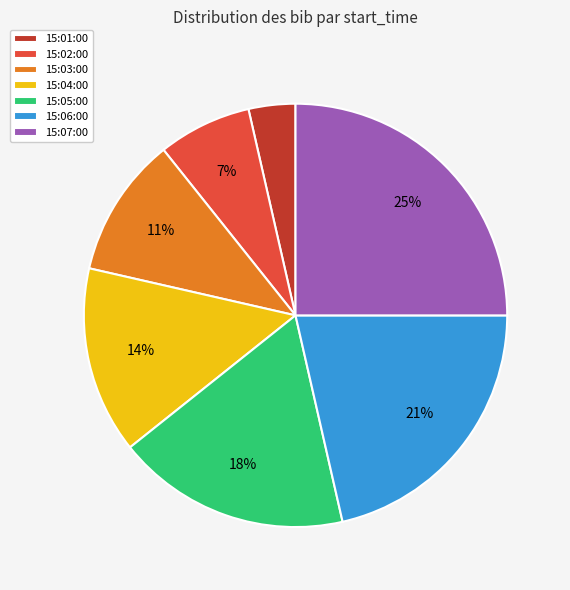

Combined, do 15:04:00 and 15:02:00 account for over 50%?

No